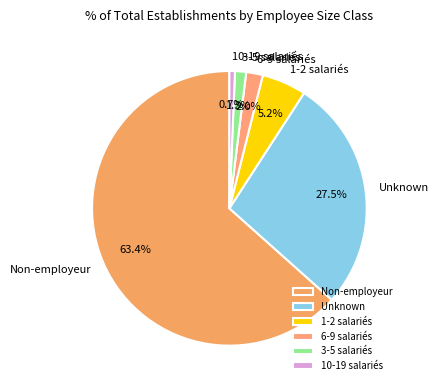

What percentage is NOT represented by Unknown?

72.5%